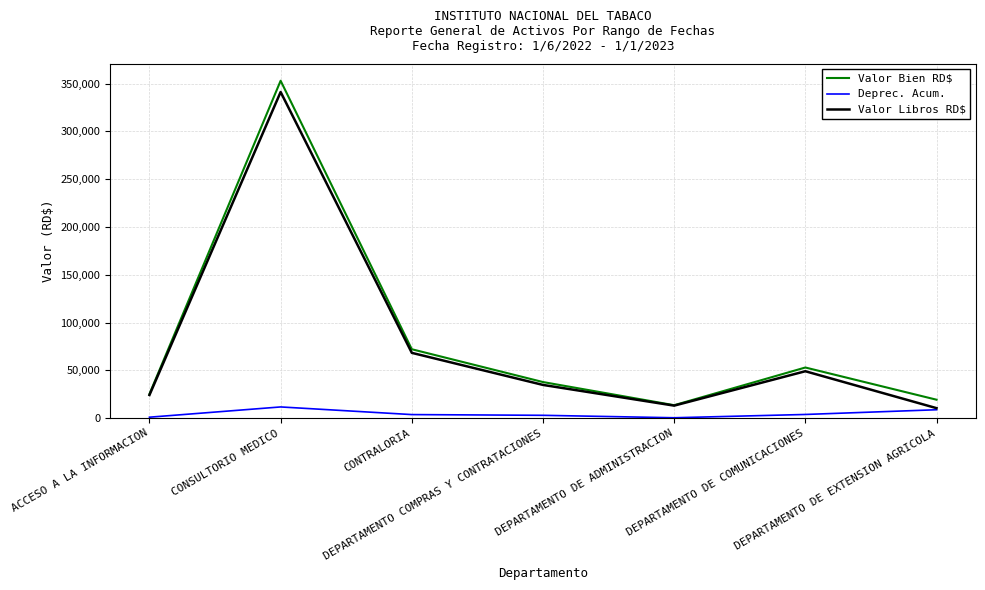

What is the minimum value for Valor Libros RD$?

10500.6